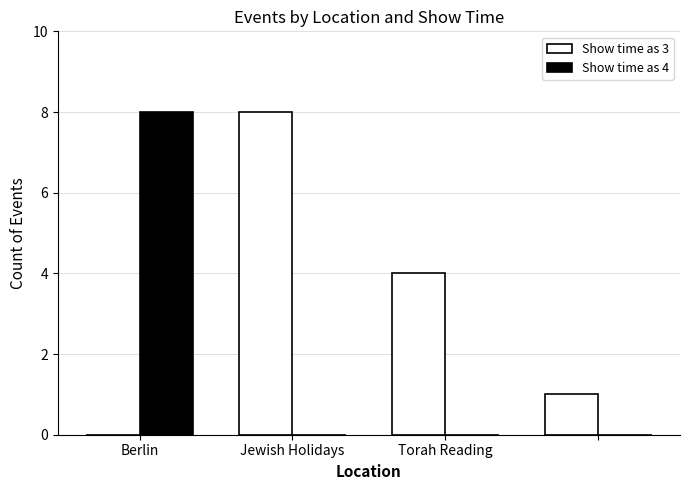

Which series has the largest total across all categories?

Show time as 3